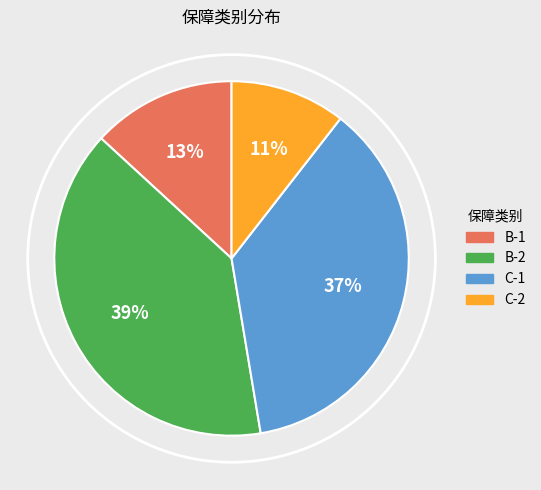

How many segments does this pie chart have?

4